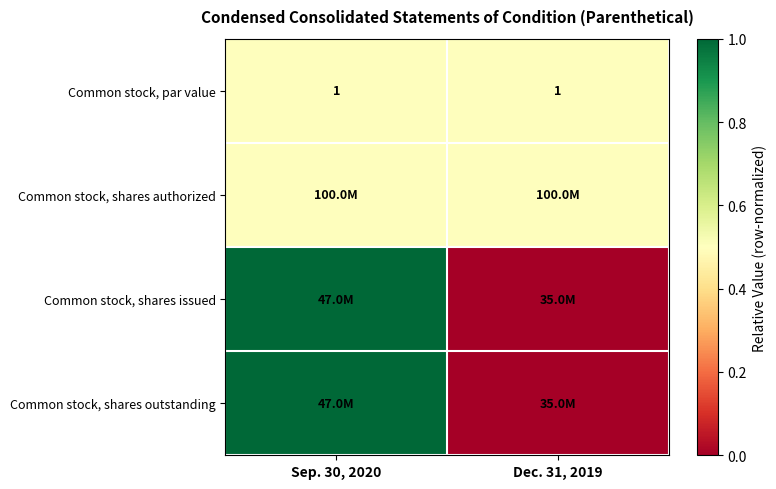

What is the spread (max minus min) of values at Sep. 30, 2020?

0.5